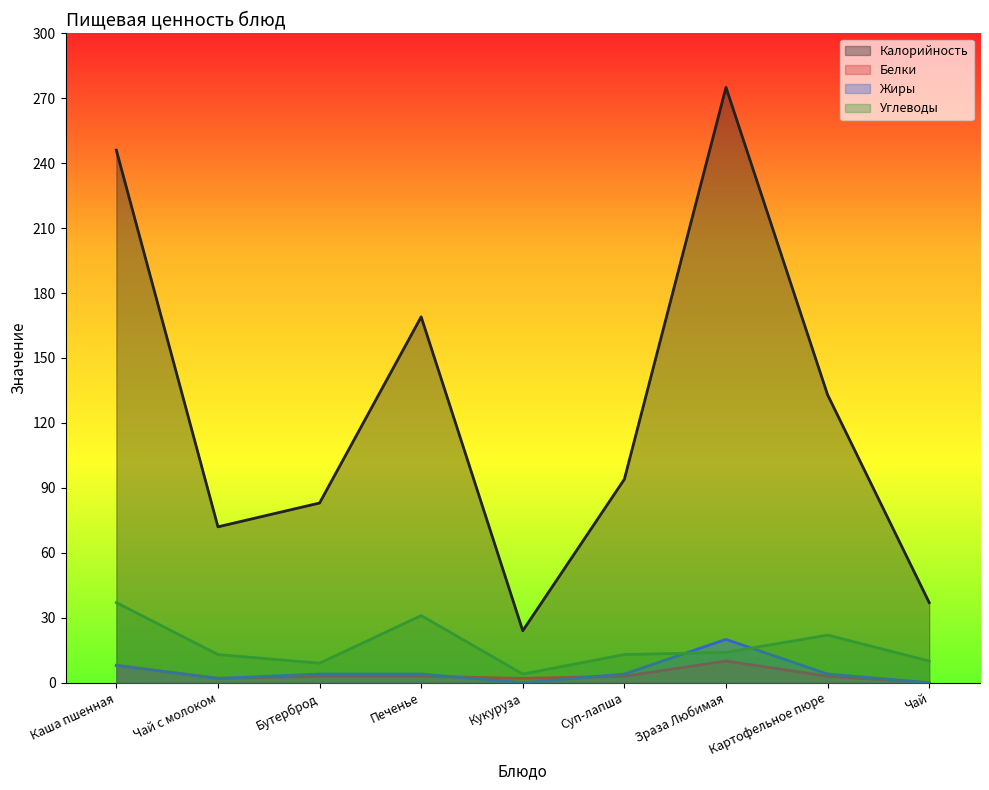

Reading left to right, list all the values displayed in this chart.

Калорийность: 246	72	83	169	24	94	275	133	37
Белки: 8	2	3	3	2	3	10	3	0
Жиры: 8	2	4	4	0	4	20	4	0
Углеводы: 37	13	9	31	4	13	14	22	10